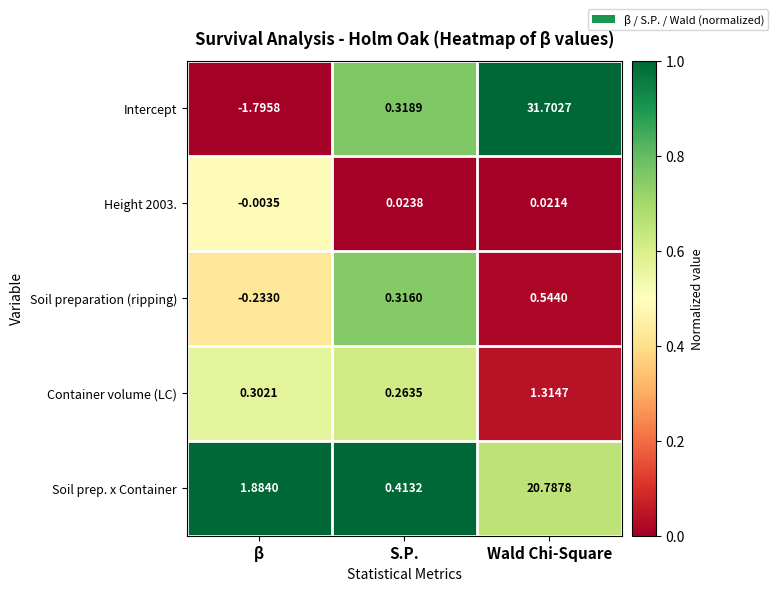

Which series changed the most between β and Wald Chi-Square?

Intercept